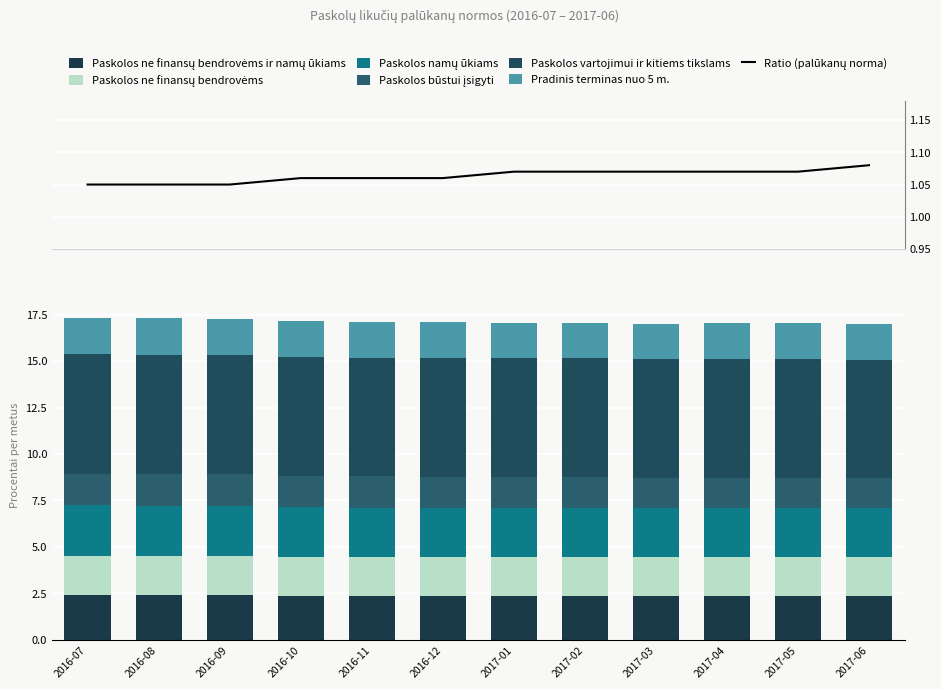

List the labels in order of Paskolos būstui įsigyti value, largest first.

2016-07, 2016-08, 2016-09, 2016-10, 2016-11, 2016-12, 2017-01, 2017-02, 2017-03, 2017-04, 2017-05, 2017-06